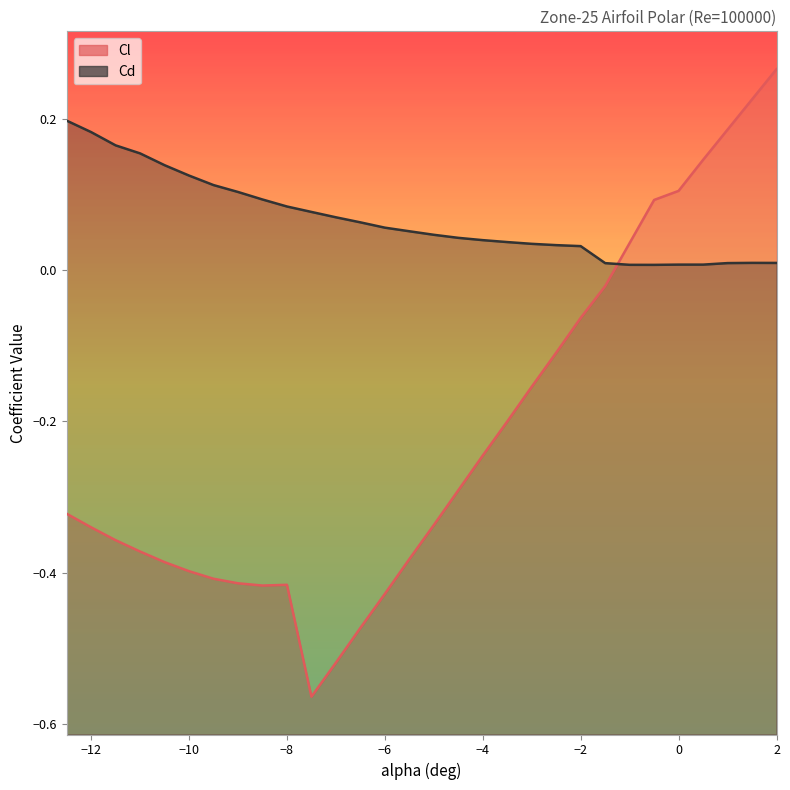

What is the total value across all series at 1.5?

0.2